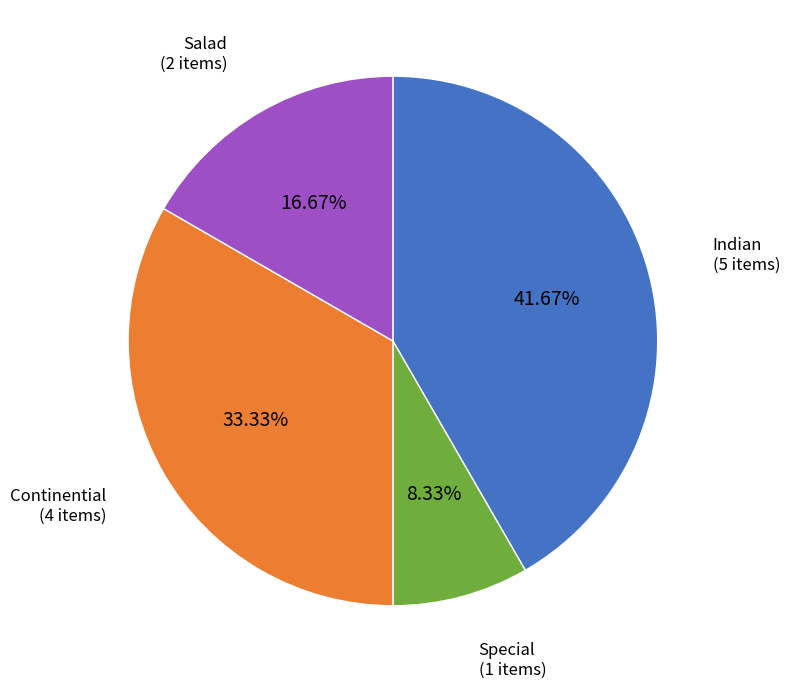

Does Indian represent more than half of the total?

No